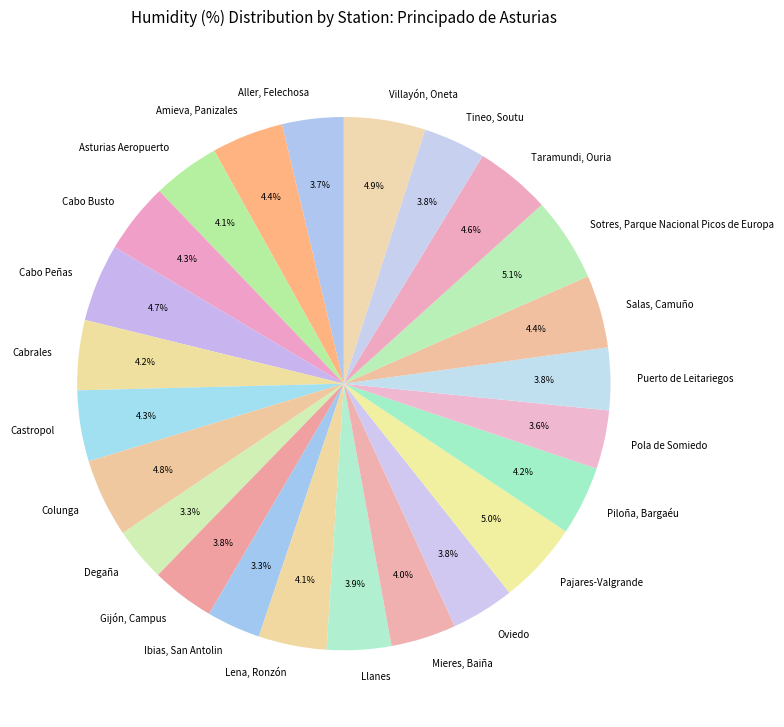

Count the number of slices in the pie.

24